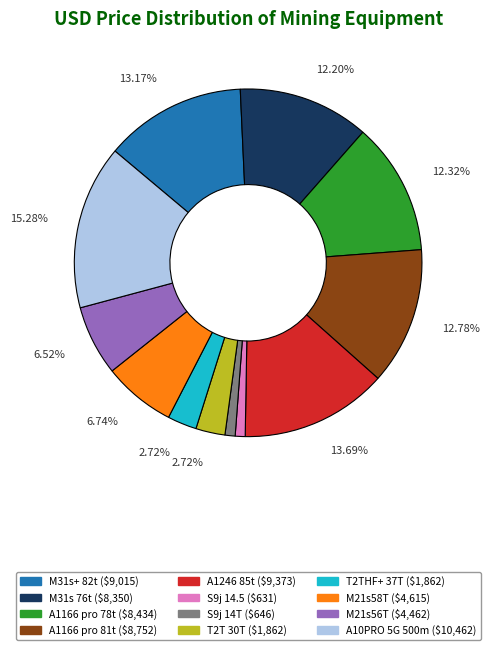

True or false: A1166 pro 78t accounts for 12% of the total.

True